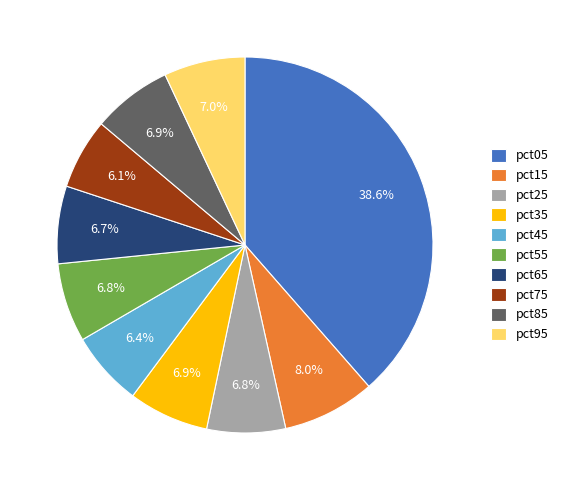

What portion of the pie excludes pct85?

93.1%